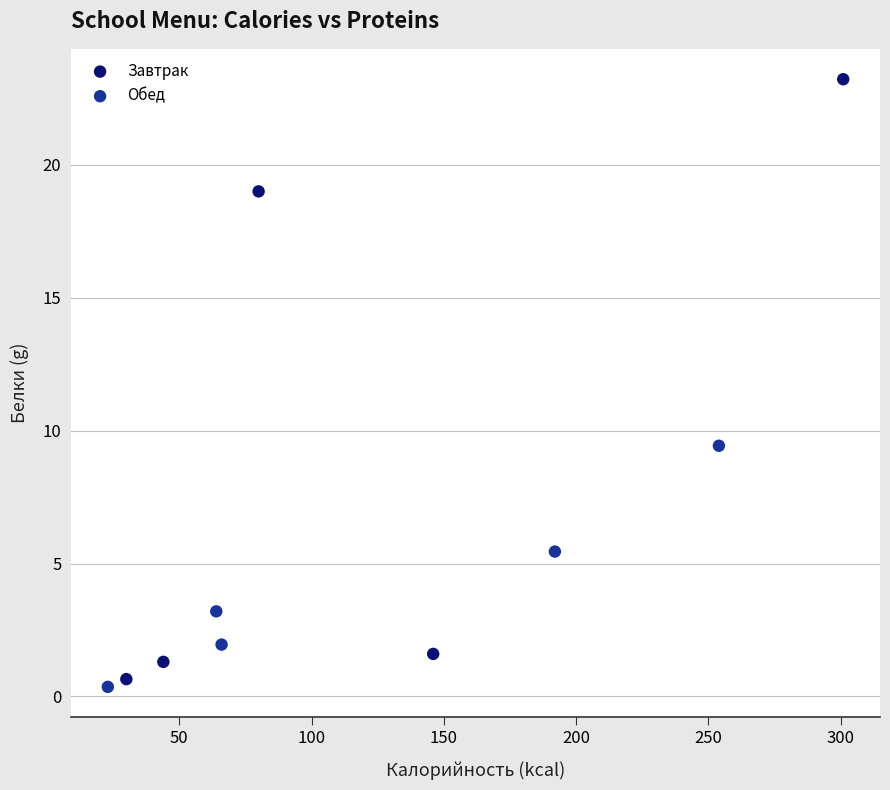

Which series contains the highest Y value?

Завтрак